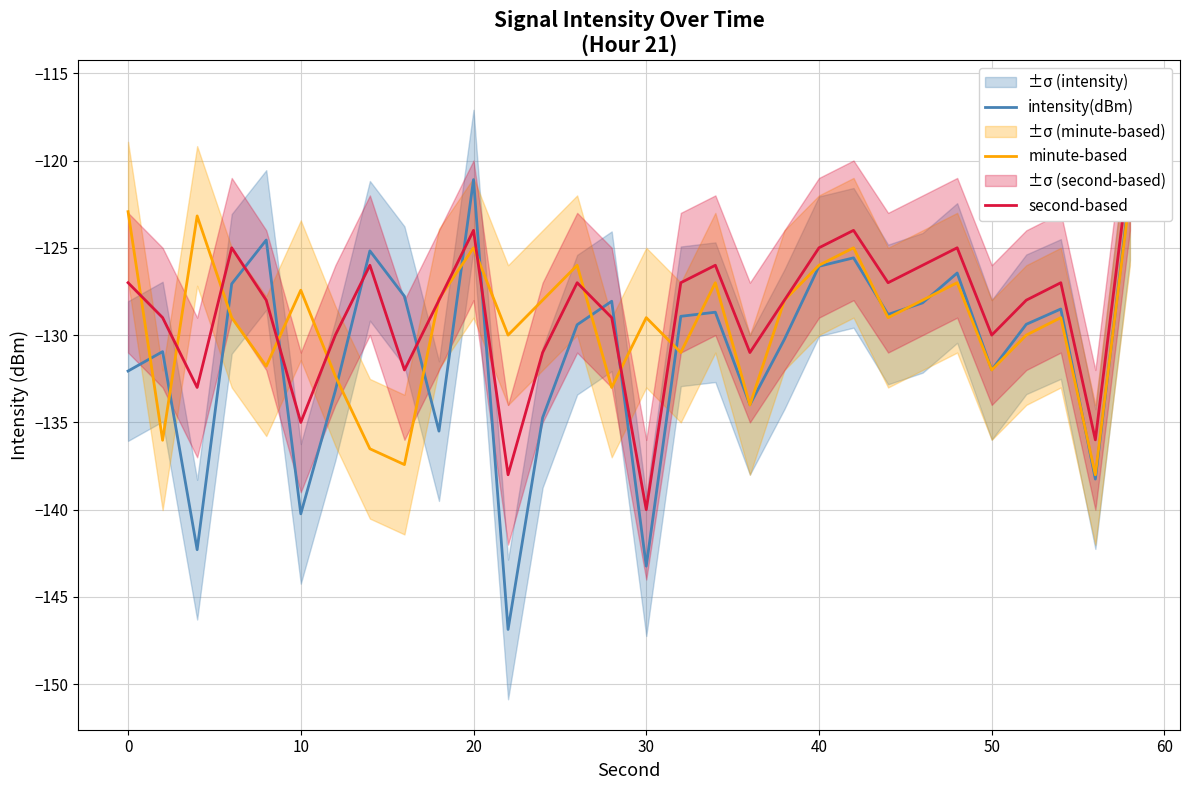

What is the lowest value of the intensity(dBm) series?

-146.9